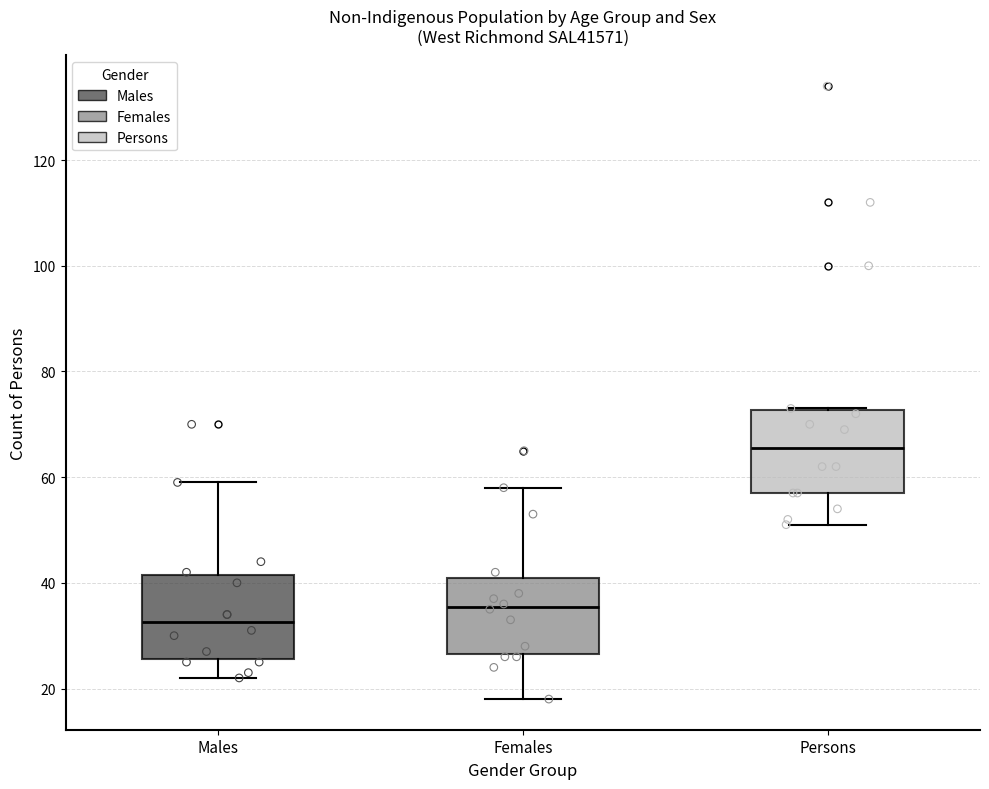

Where does the median line of the box for Females sit on the y-axis? The values are not printed on the chart, so give them approximately, as read against the axis.

36